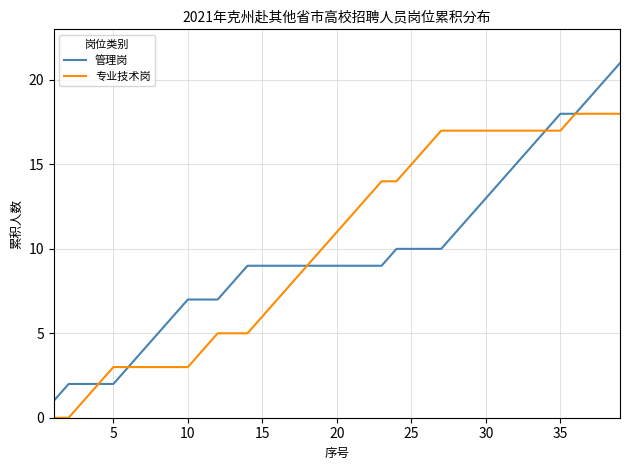

List the series in order of their peak value, lowest first.

专业技术岗, 管理岗